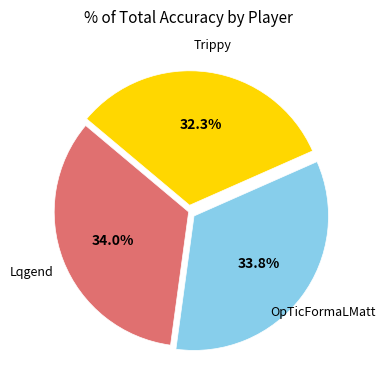

True or false: Trippy accounts for 42% of the total.

False